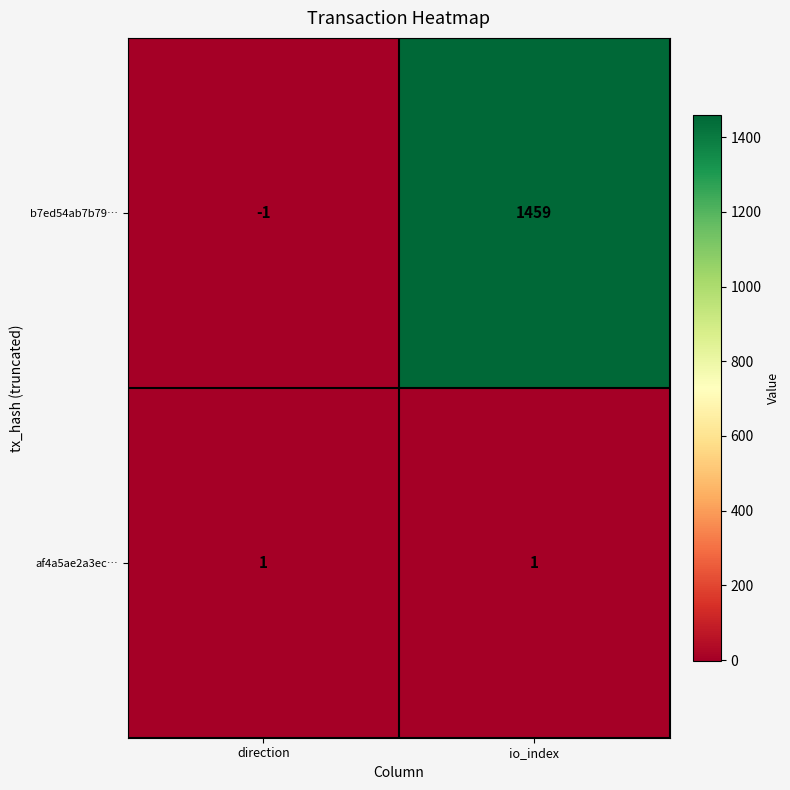

Is it true that b7ed54ab7b79… equals -2 at direction?

False